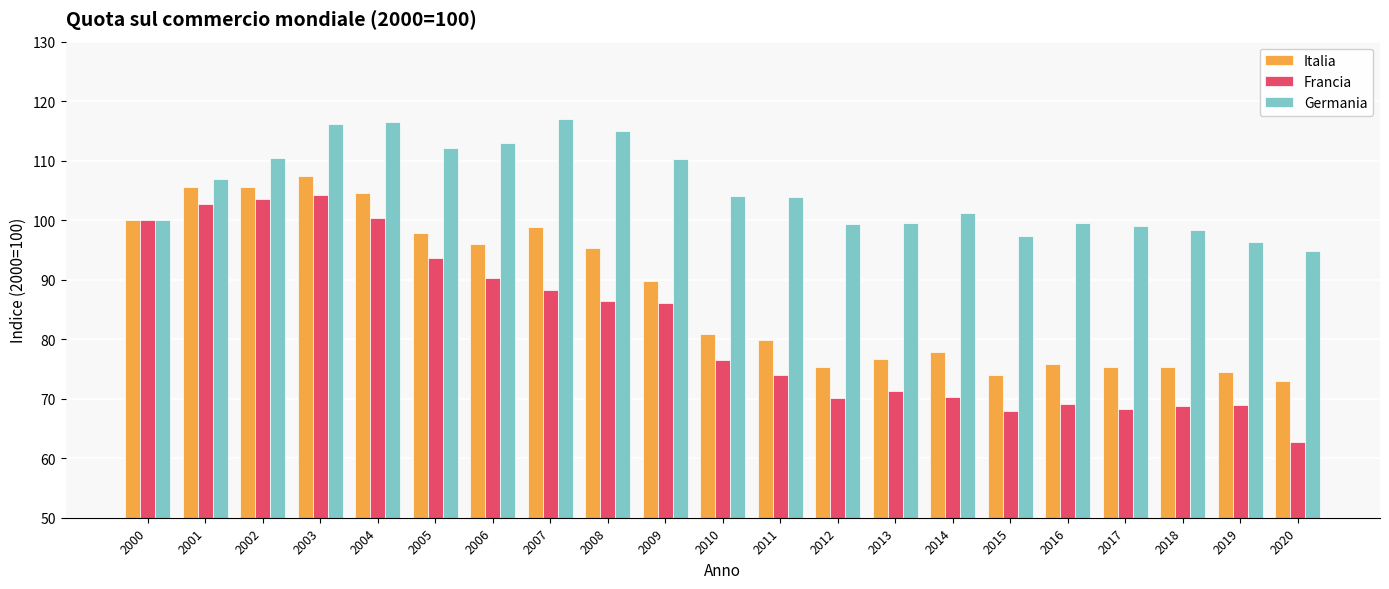

Is the value of Germania at 2006 greater than the value of Italia at 2007?

Yes